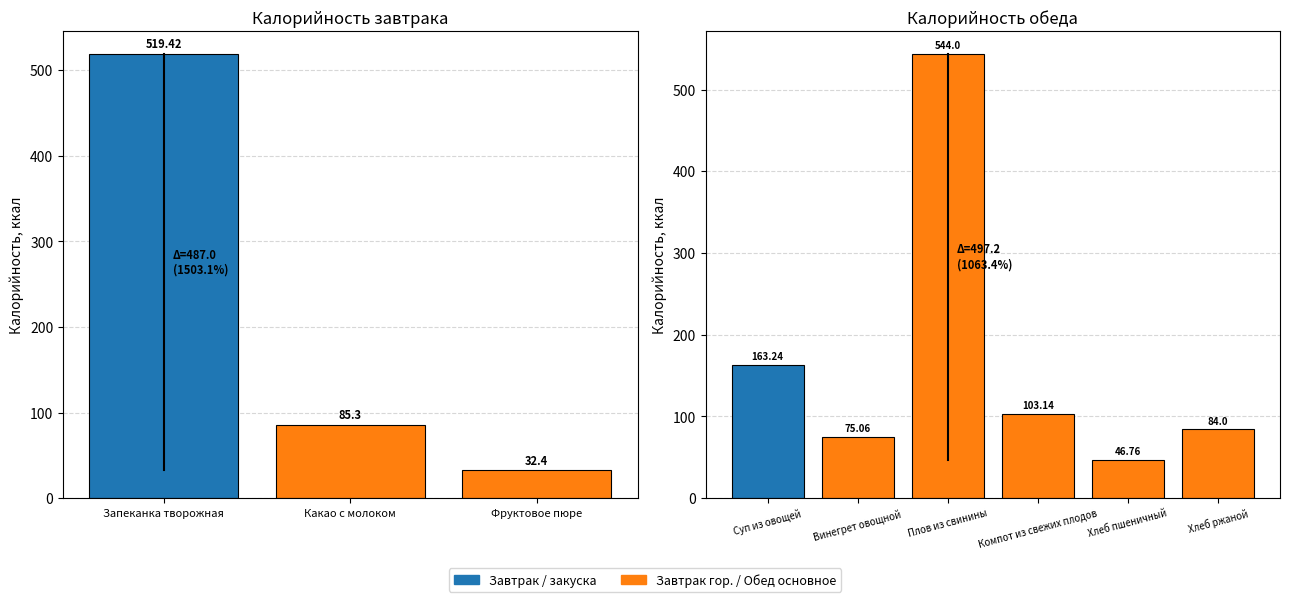

What is the difference between the second highest and minimum values?

487.0